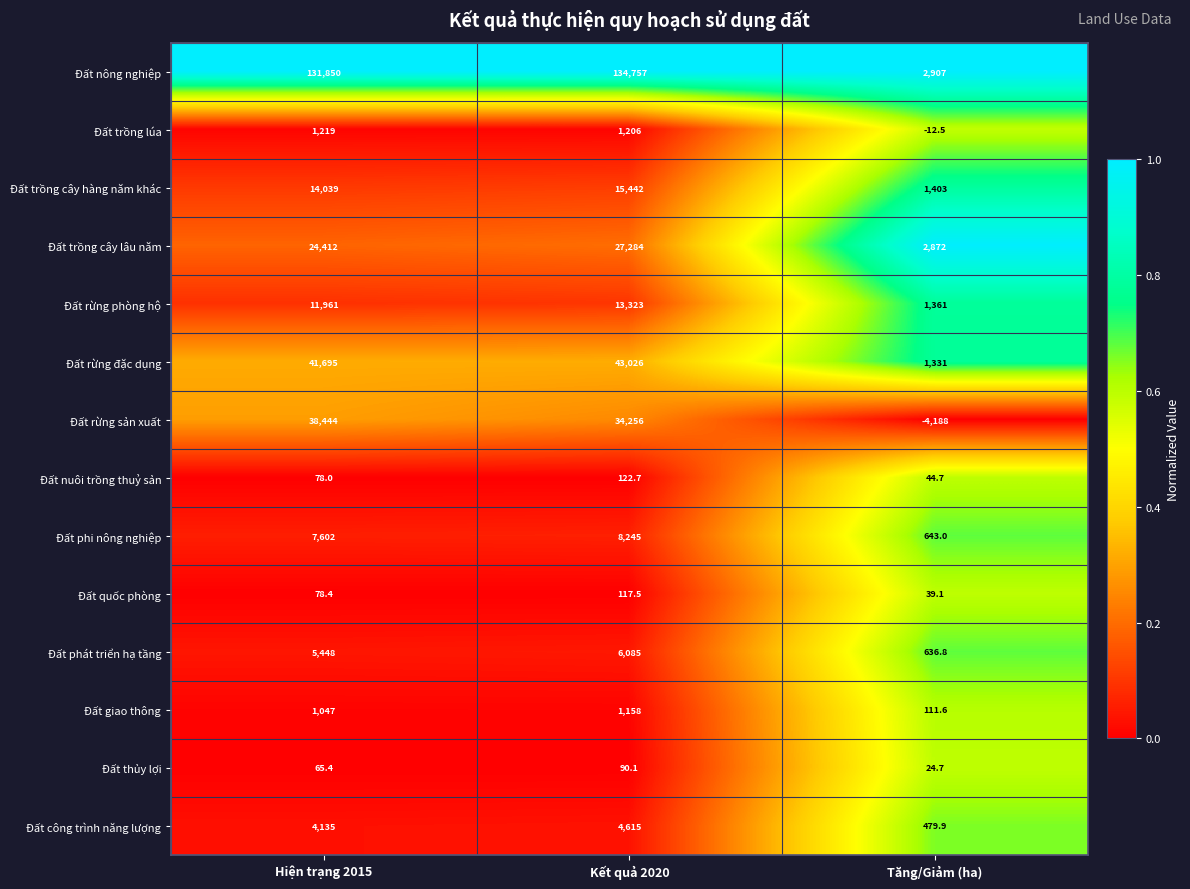

What is the total value across all series at Kết quả 2020?

289727.3